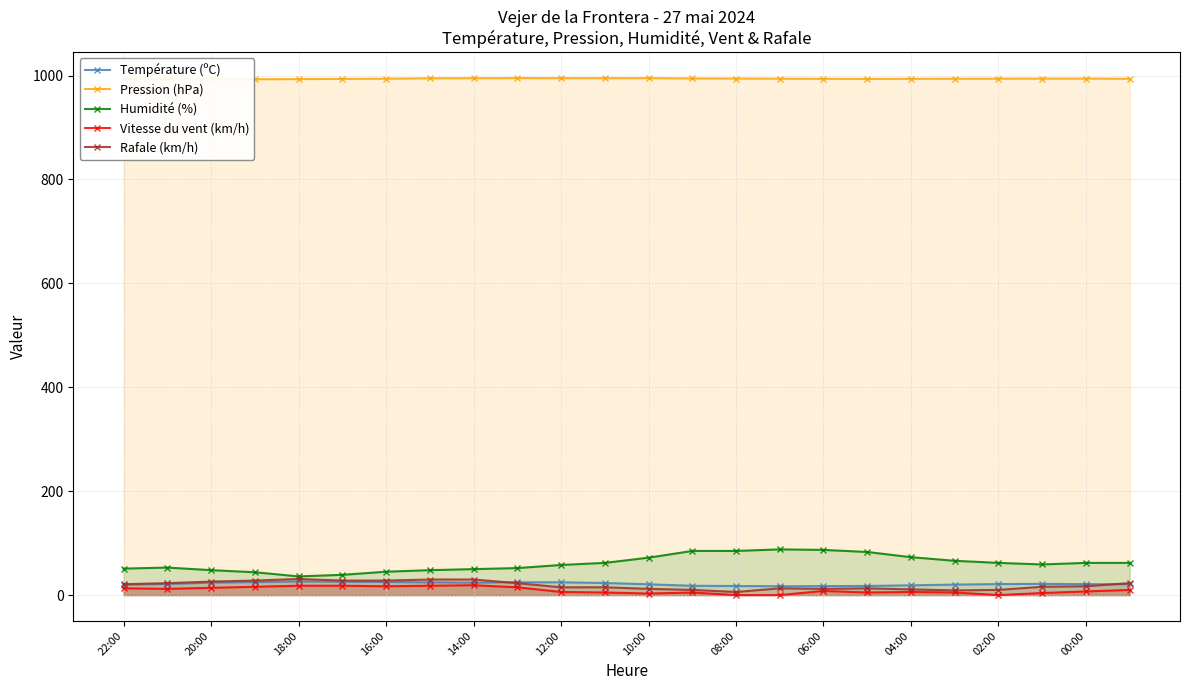

True or false: Humidité (%) has more than 0 points higher than both neighbors.

True